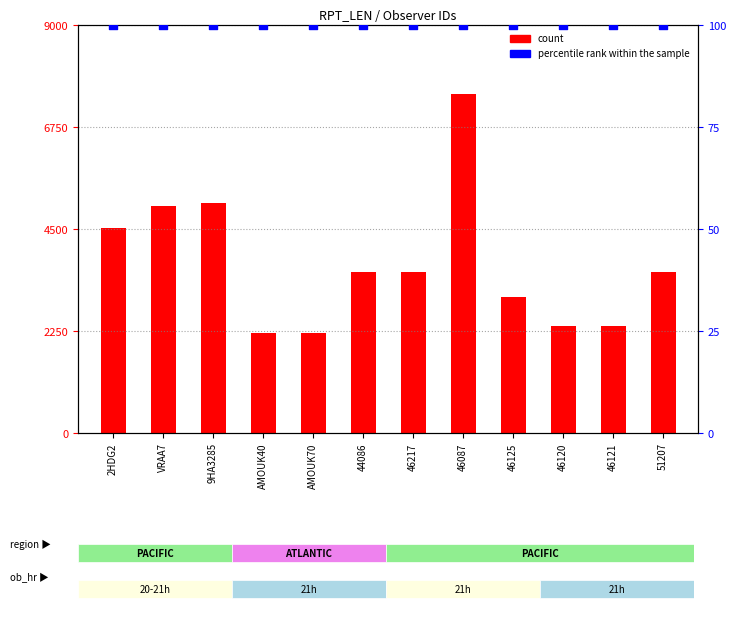

Which series contains the highest Y value?

count